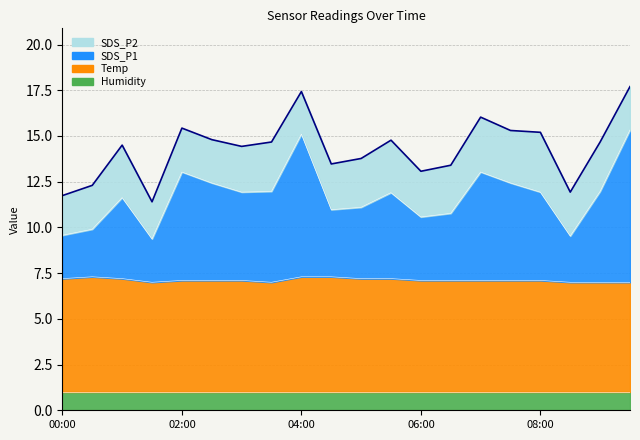

In SDS_P1, how many points are higher than both neighbors (excluding endpoints)?

5